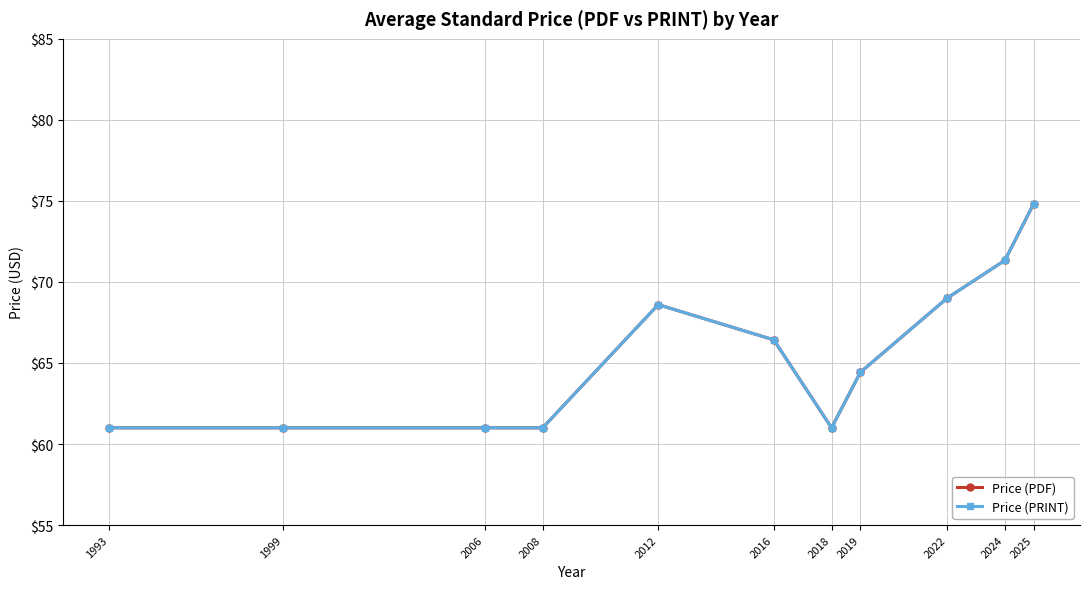

Is the value of Price (PRINT) at 1999 greater than the value of Price (PDF) at 2019?

No